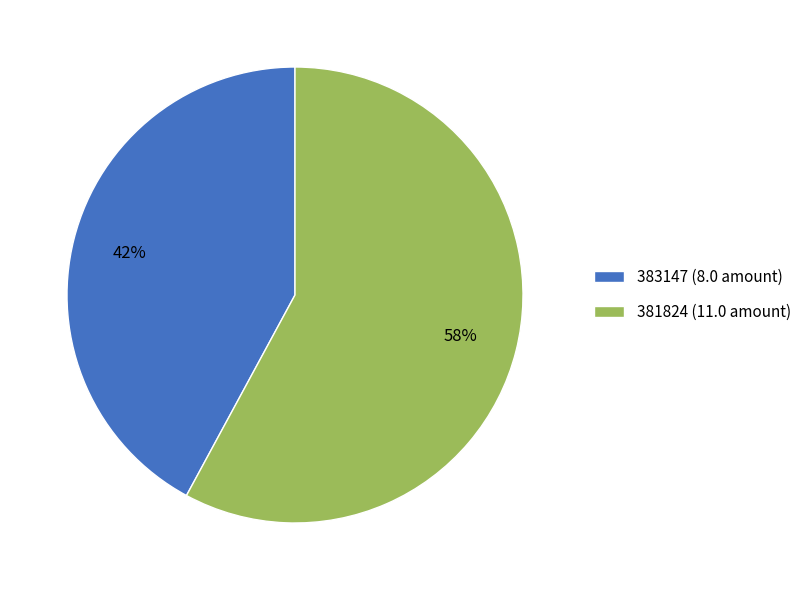

How many slices are in this pie chart?

2